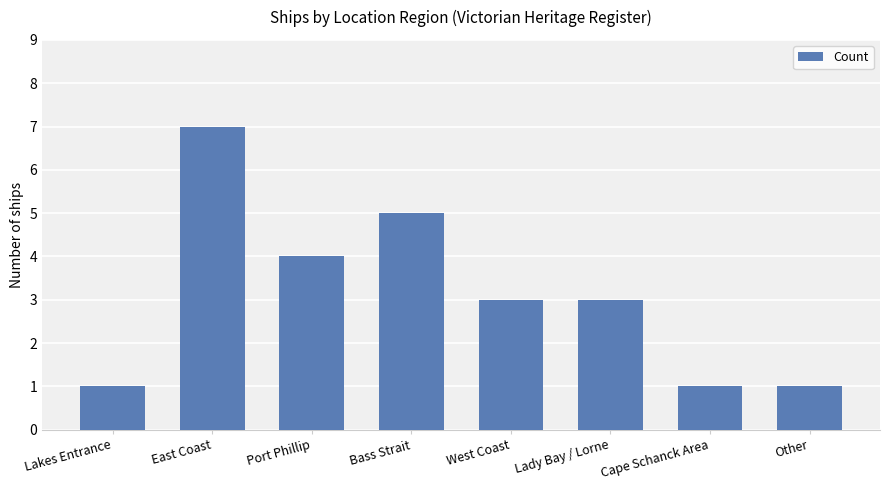

What is the label of the 4th bar from the right?

West Coast